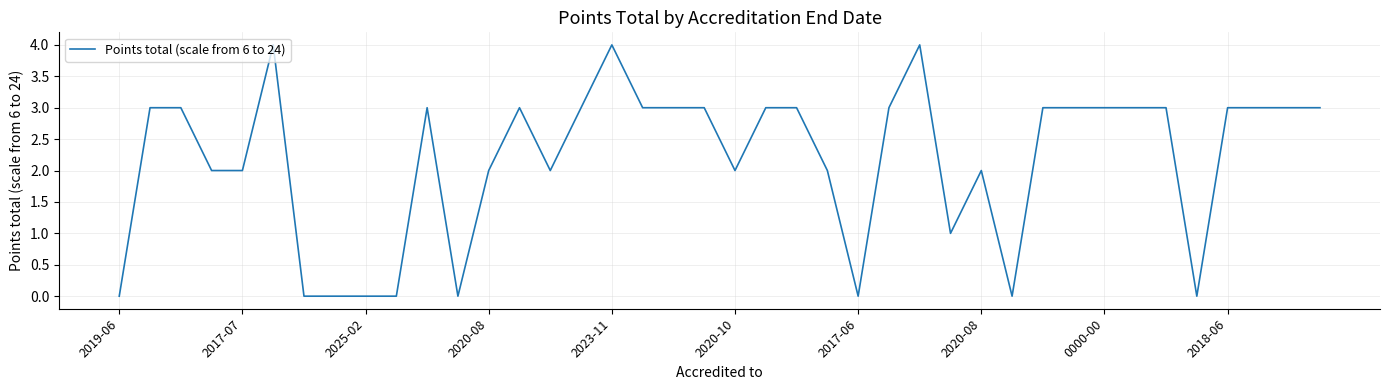

What is the greatest value displayed?

4